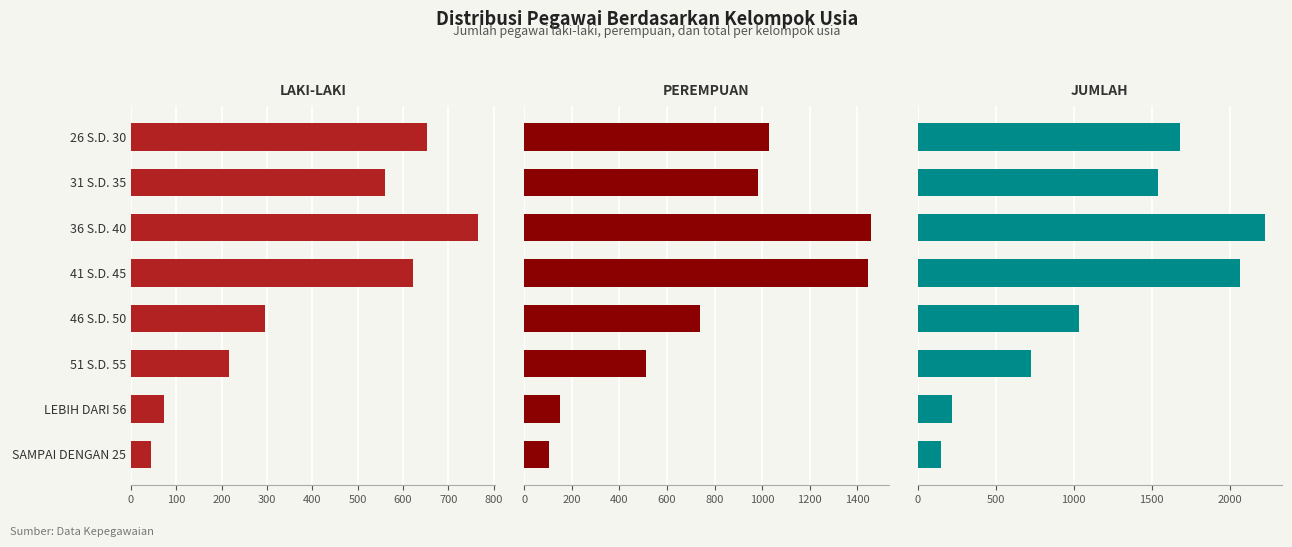

Rank the series by their average value, from lowest to highest.

LAKI-LAKI, PEREMPUAN, JUMLAH